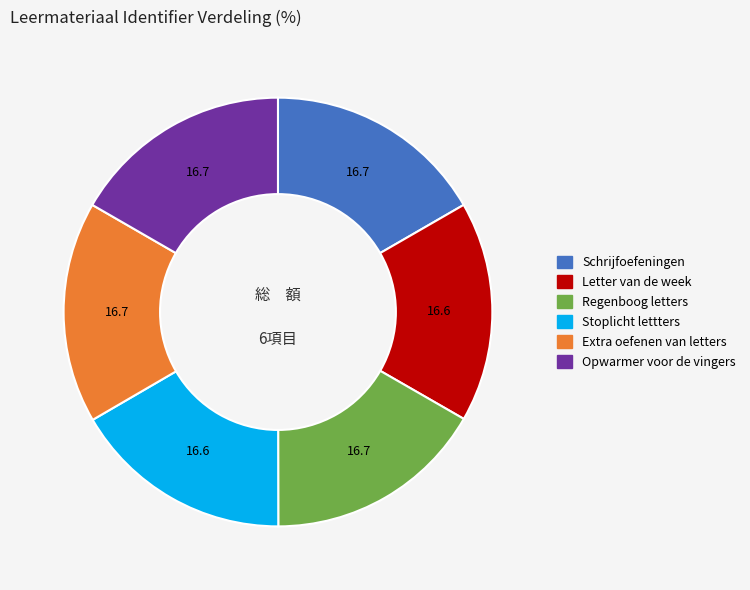

True or false: Letter van de week accounts for 31% of the total.

False